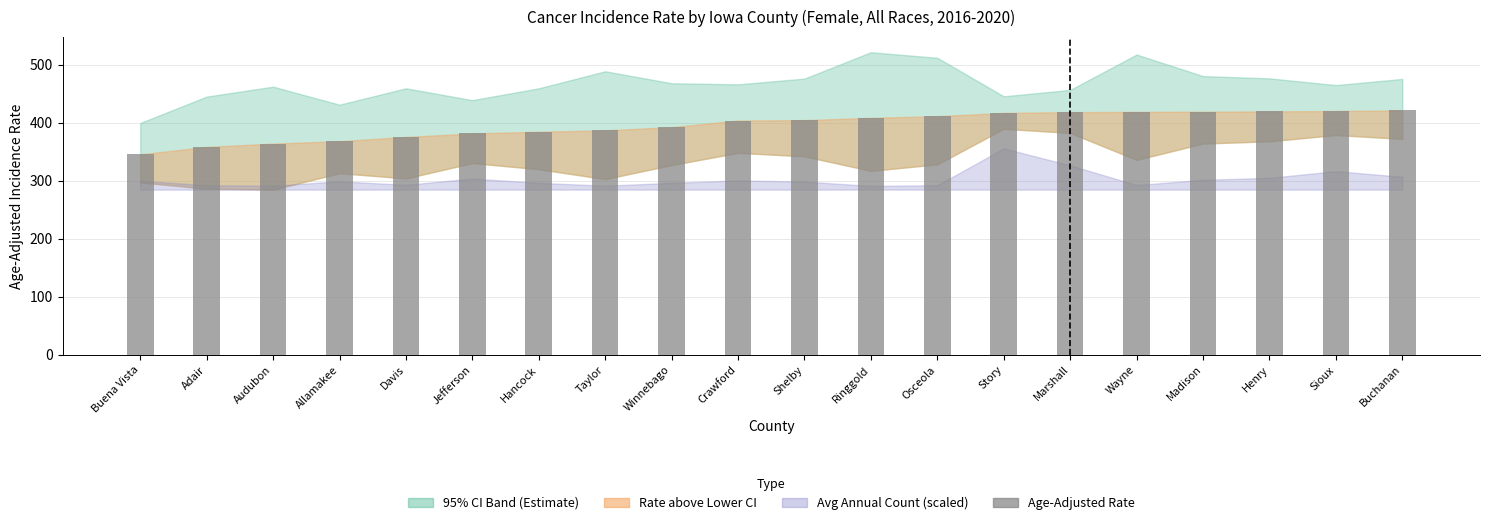

The chart shows a value of 375.4 at Davis. True or false?

True